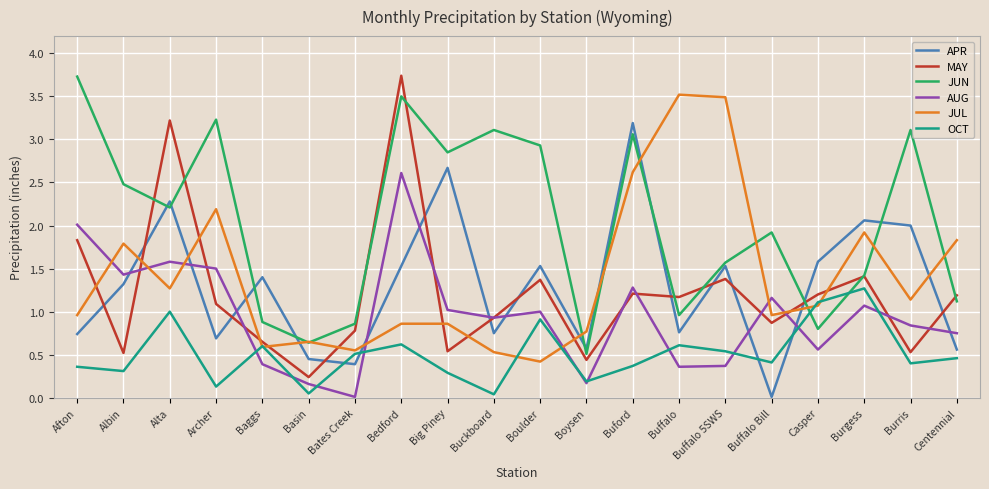

Where do APR and OCT first cross each other?

Basin and Bates Creek